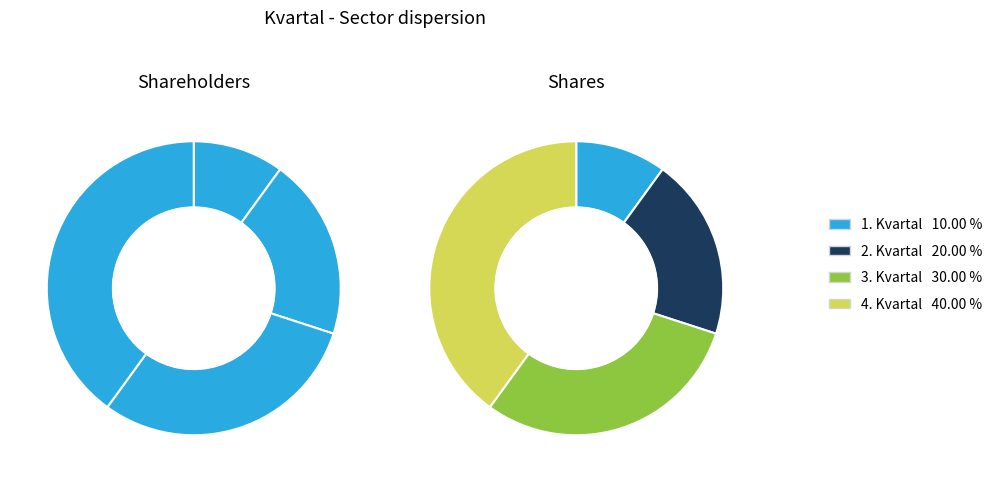

Which has a higher value, 2. Kvartal or 3. Kvartal?

3. Kvartal